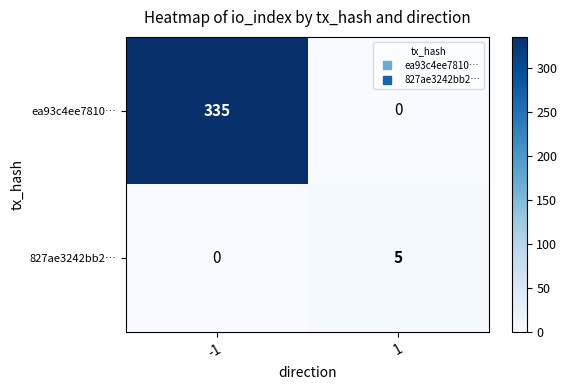

What is the total value across all series at 1?

5